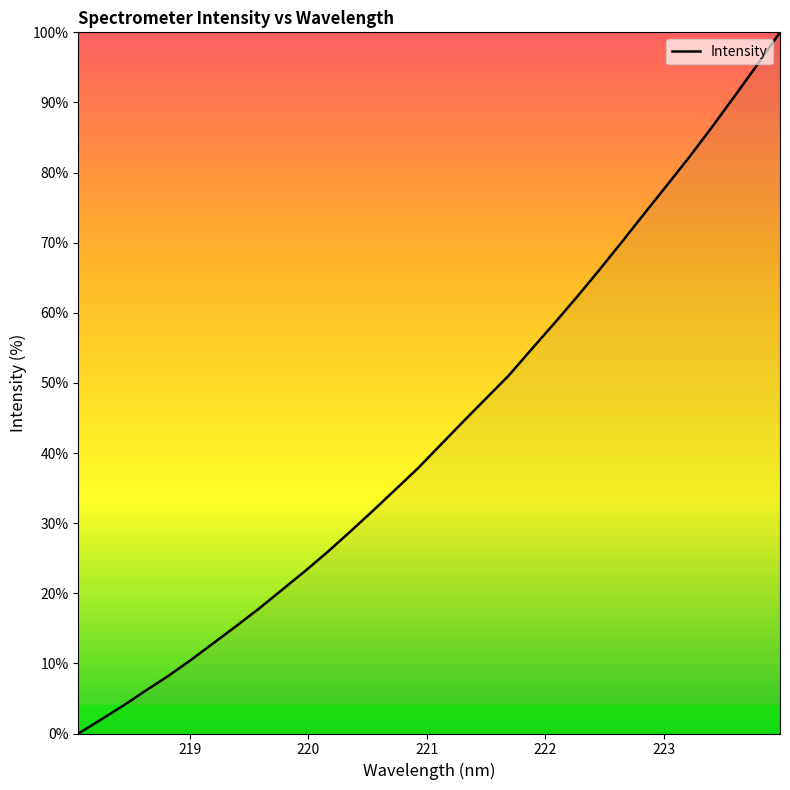

What is the maximum value shown in the chart?

100.0